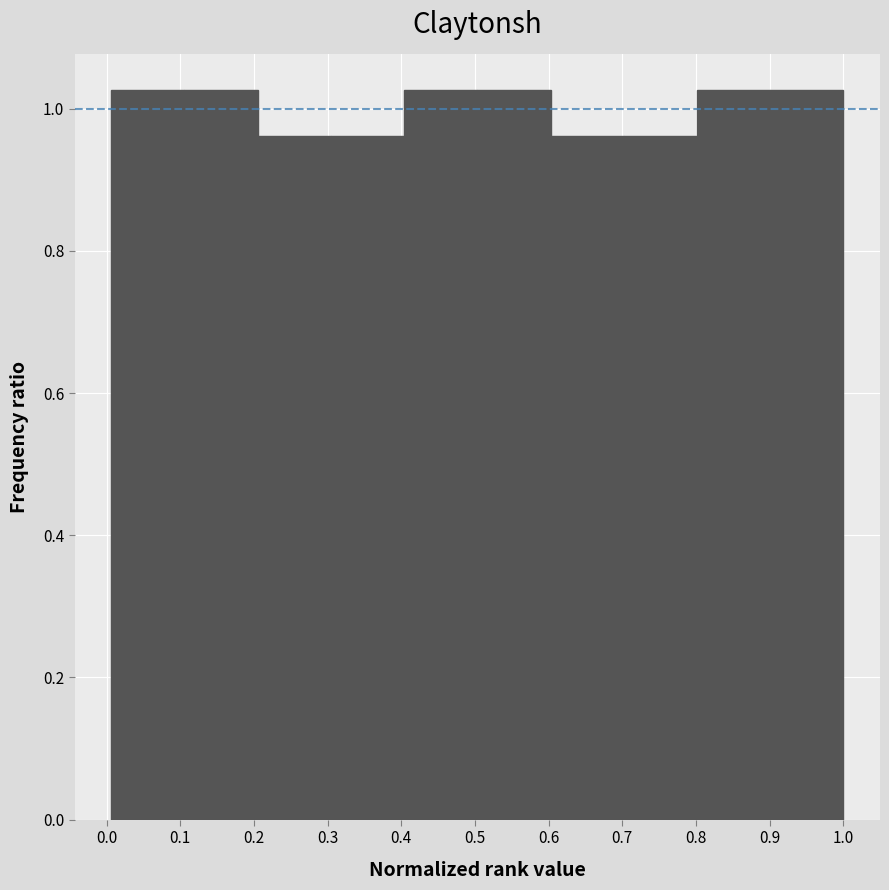

Reading left to right, list every bar in this chart as the range it spans on the x-axis followed by its height. Neither the bar edges nor the heights are printed on the chart, so give them approximately, as read against the axes.

0.01 to 0.11: 1.02
0.11 to 0.21: 1.02
0.21 to 0.30: 0.96
0.30 to 0.40: 0.96
0.40 to 0.50: 1.02
0.50 to 0.60: 1.02
0.60 to 0.70: 0.96
0.70 to 0.80: 0.96
0.80 to 0.90: 1.02
0.90 to 1.00: 1.02